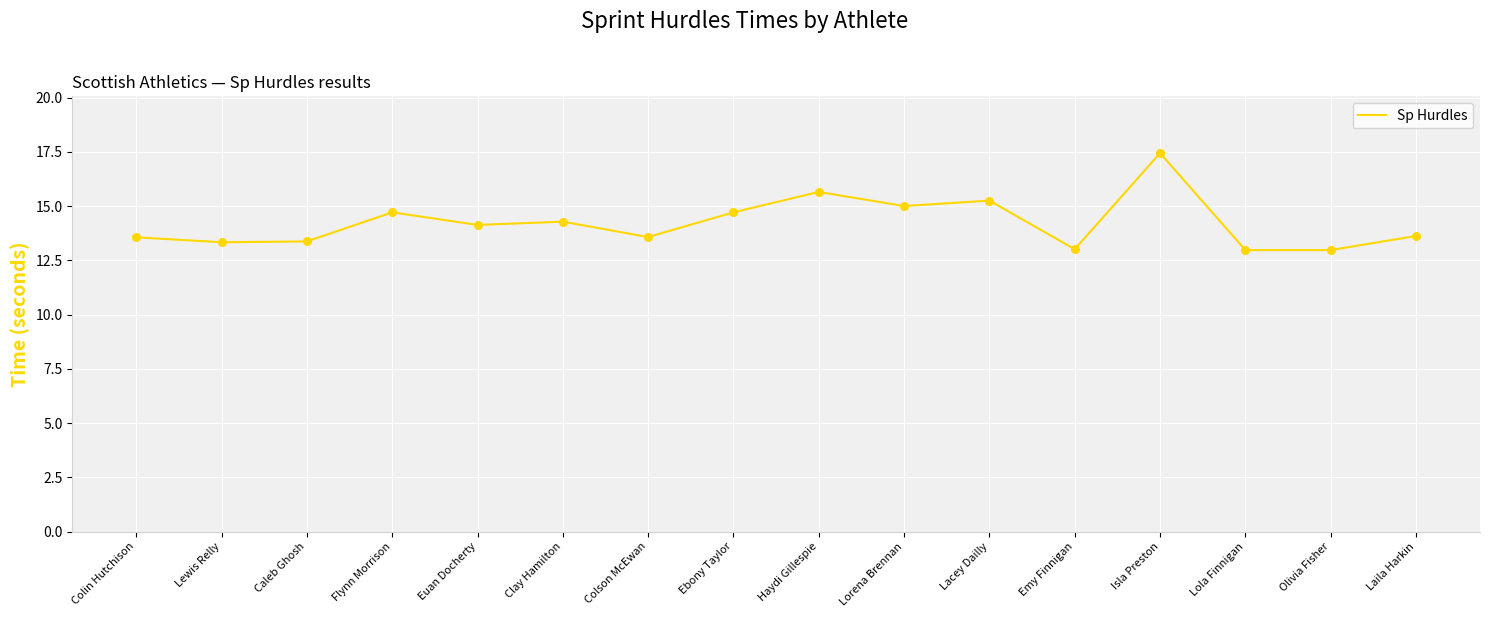

Approximately how many times larger is the value at Caleb Ghosh compared to Isla Preston?

0.8